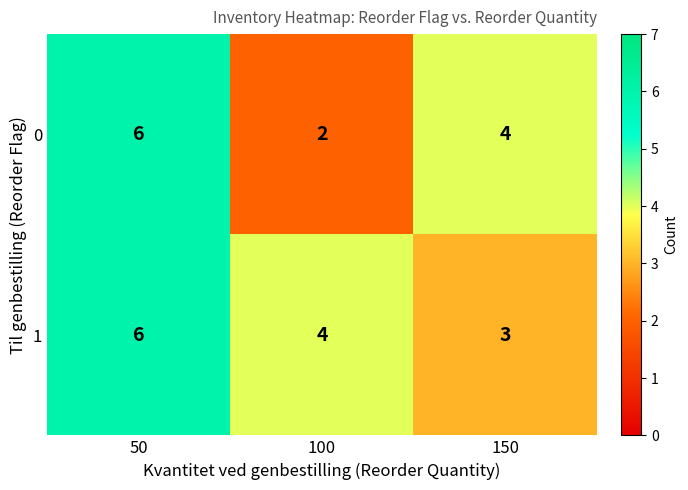

The value of 1 at 100 is 2. True or false?

False